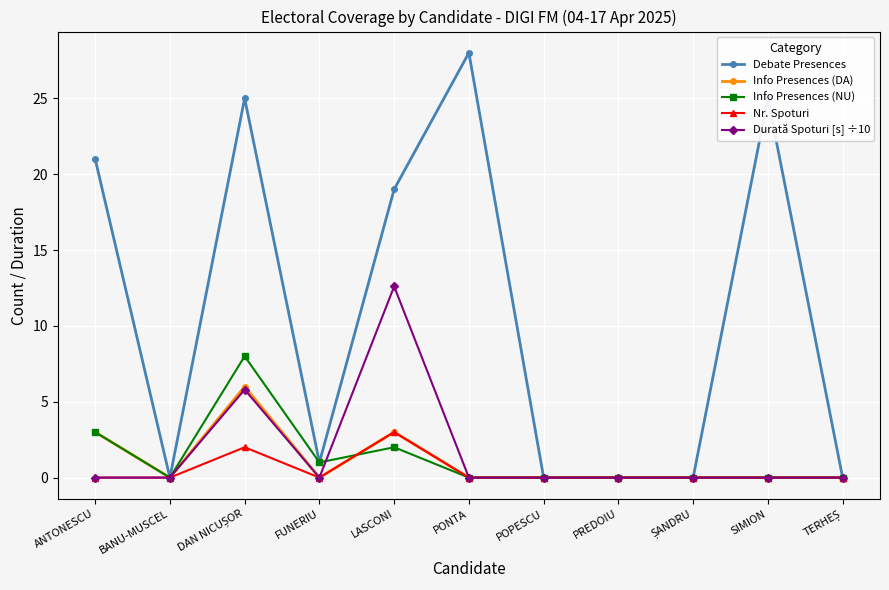

What value does the Debate Presences series have at PONTA?

28.0